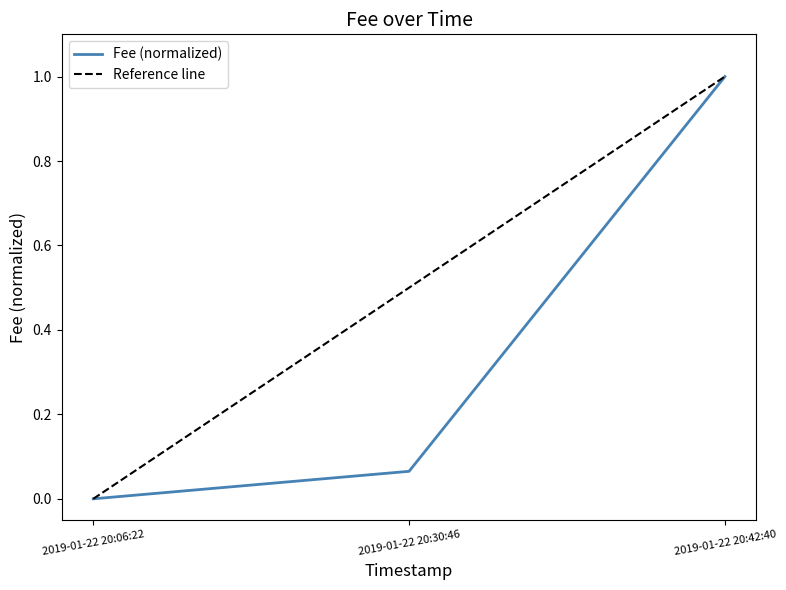

What is the sum of all values?

1.1